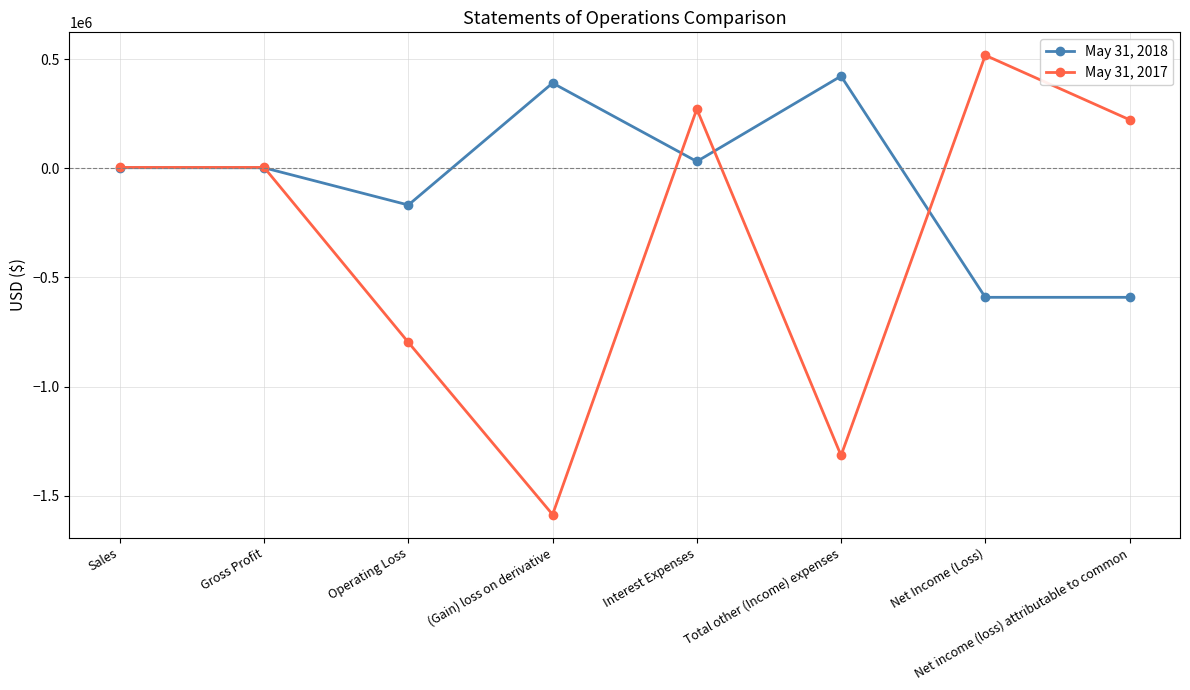

What is the sum of the May 31, 2017 values at Operating Loss and Sales?

-792940